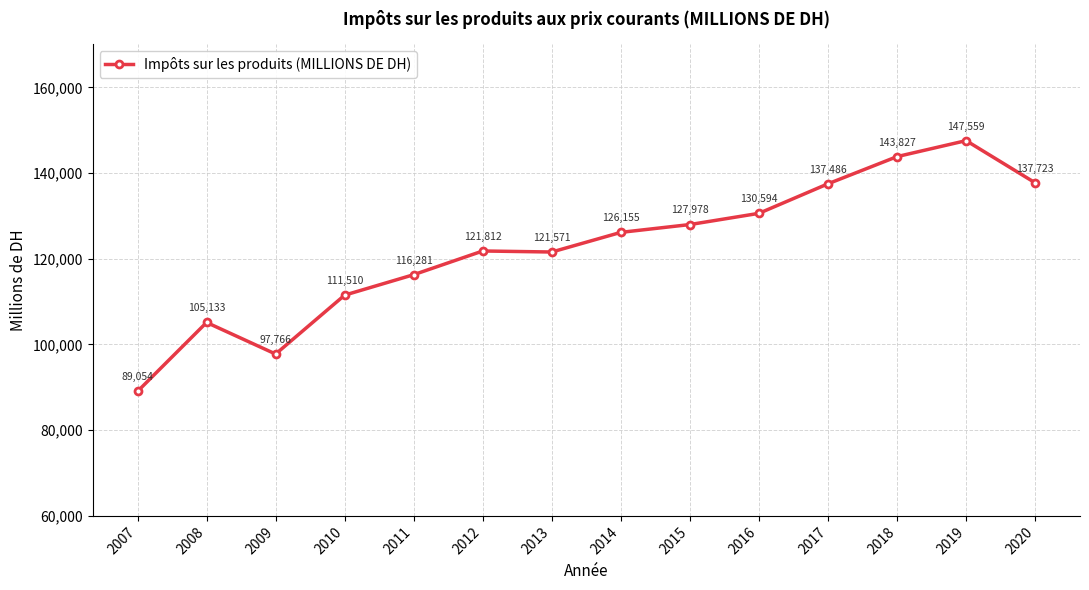

What is the value of the 13th point from the left?

147559